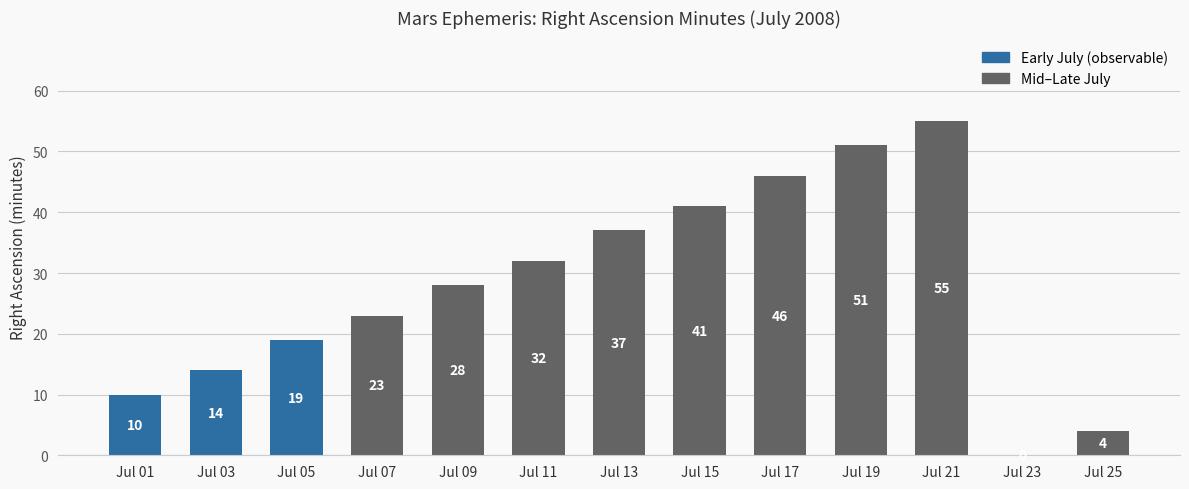

Approximately how many times larger is the value at Jul 17 compared to Jul 15?

1.1